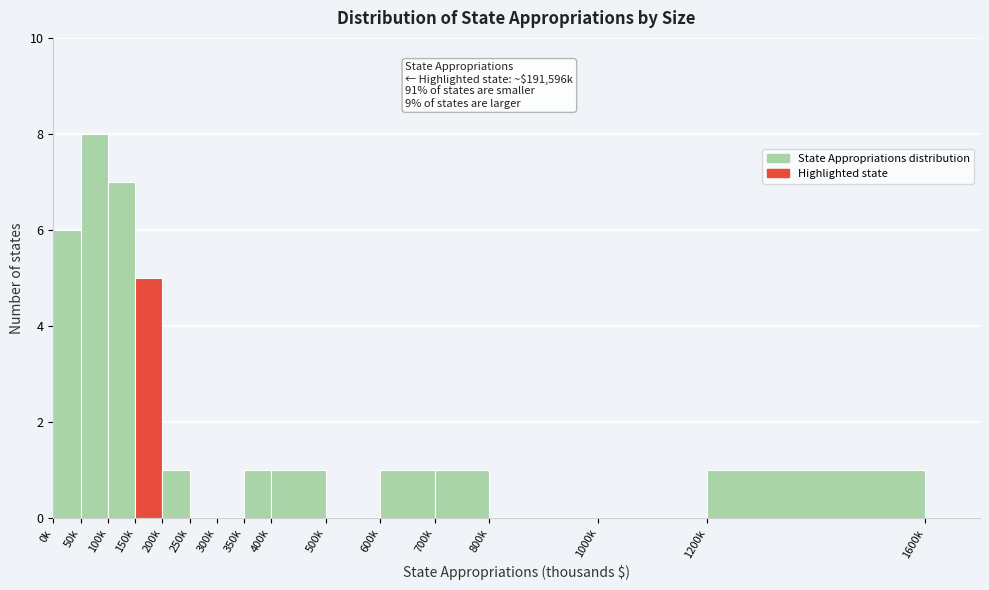

Reading right to left, what are all the values shown in this chart?

1200k=1	1000k=0	800k=0	700k=1	600k=1	500k=0	400k=1	350k=1	300k=0	250k=0	200k=1	150k=5	100k=7	50k=8	0k=6